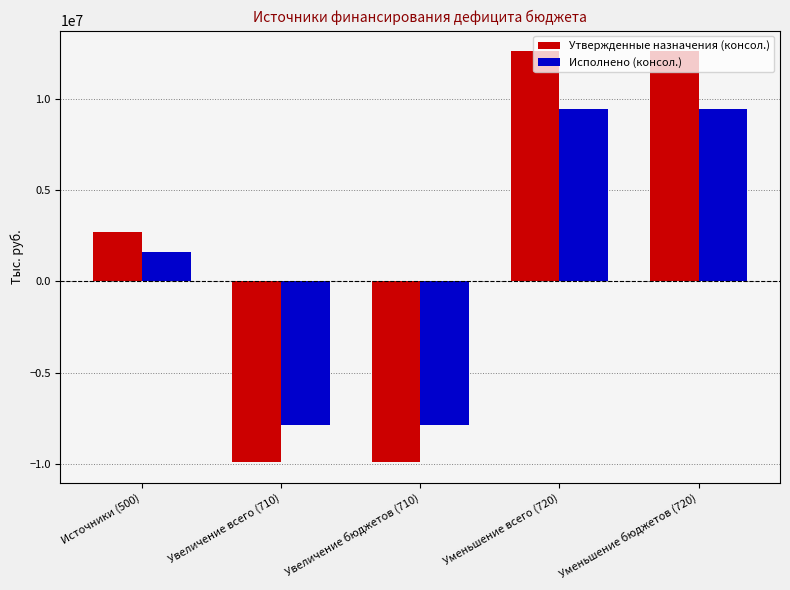

What is the label of the 4th bar from the right?

Увеличение всего (710)